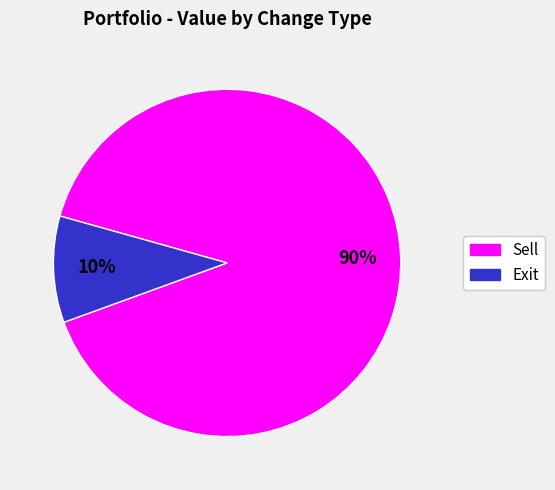

Is there any slice that represents more than half of the pie?

Yes